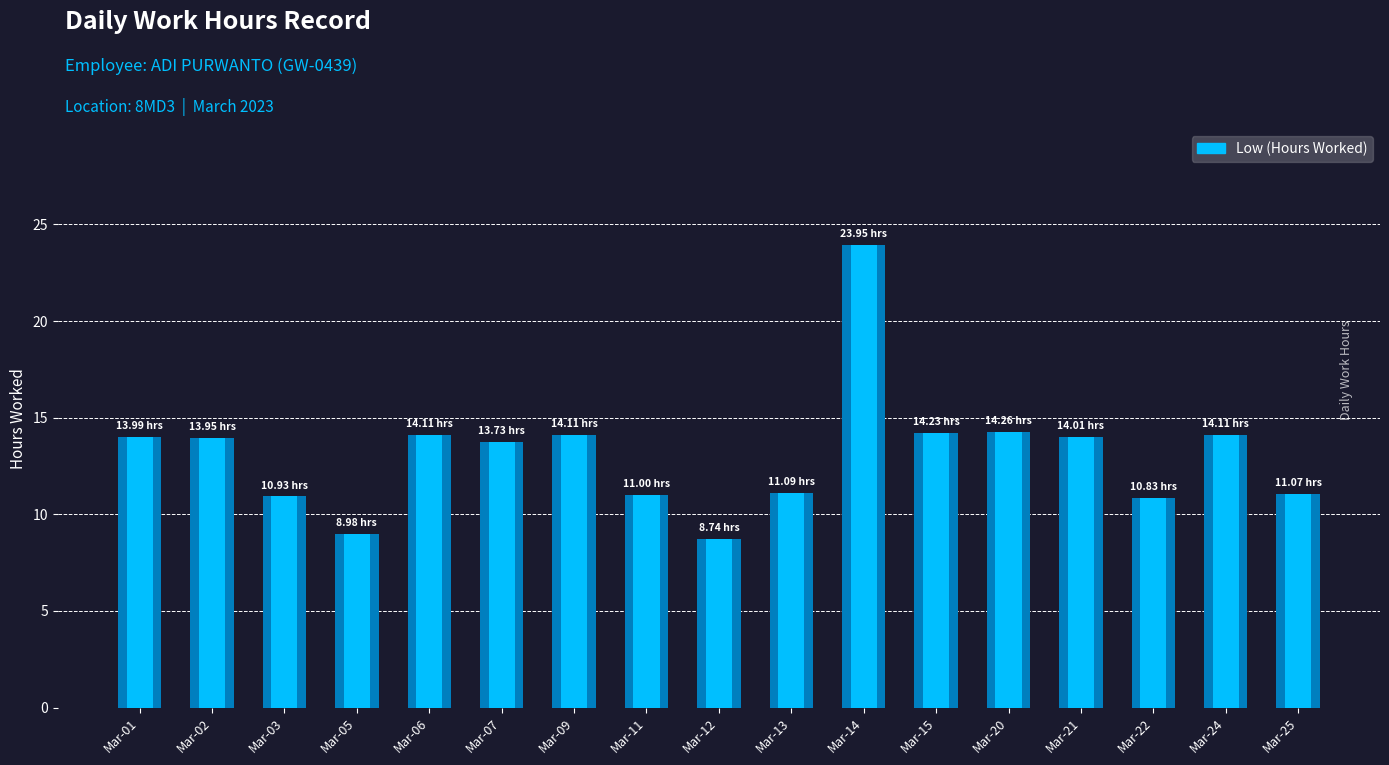

Which label corresponds to the smallest value in the chart?

Mar-12